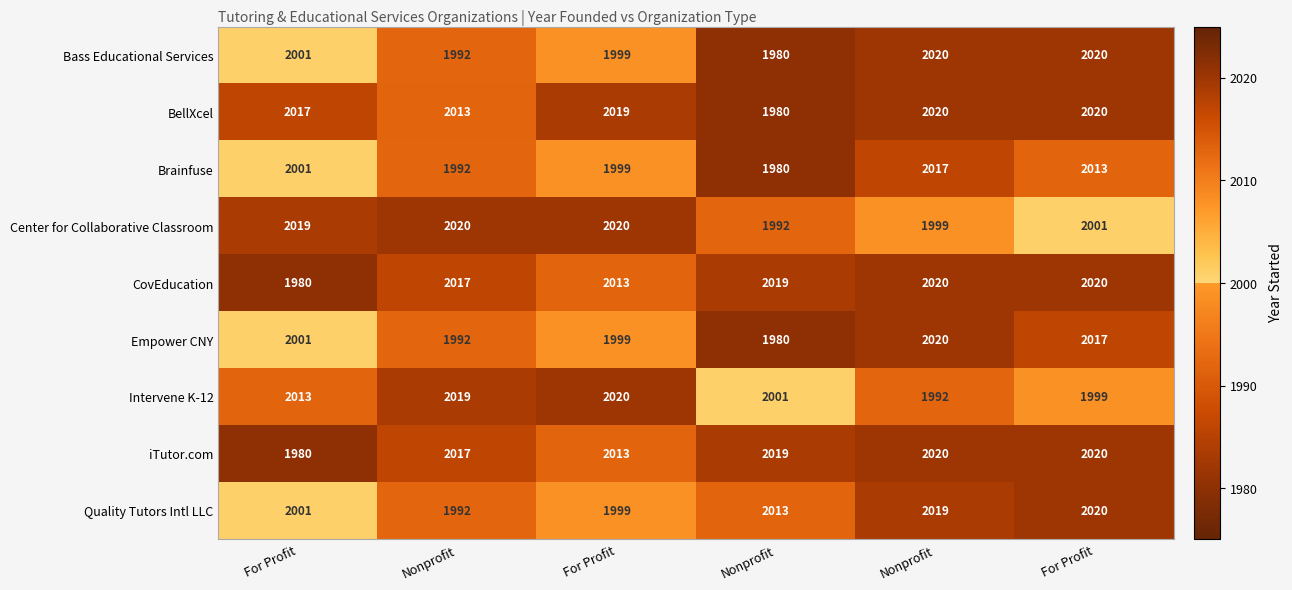

How many data points does each series have?

6